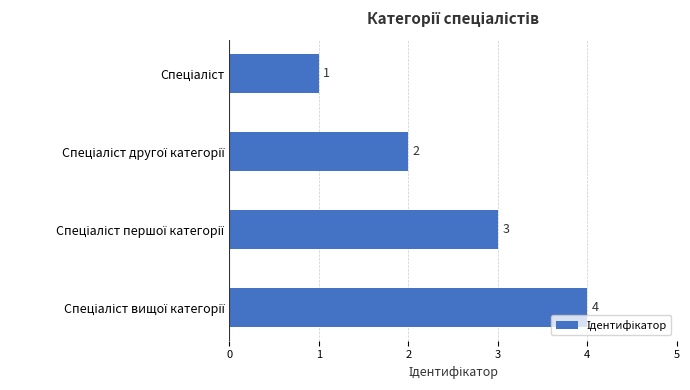

How many distinct data groups are displayed?

1